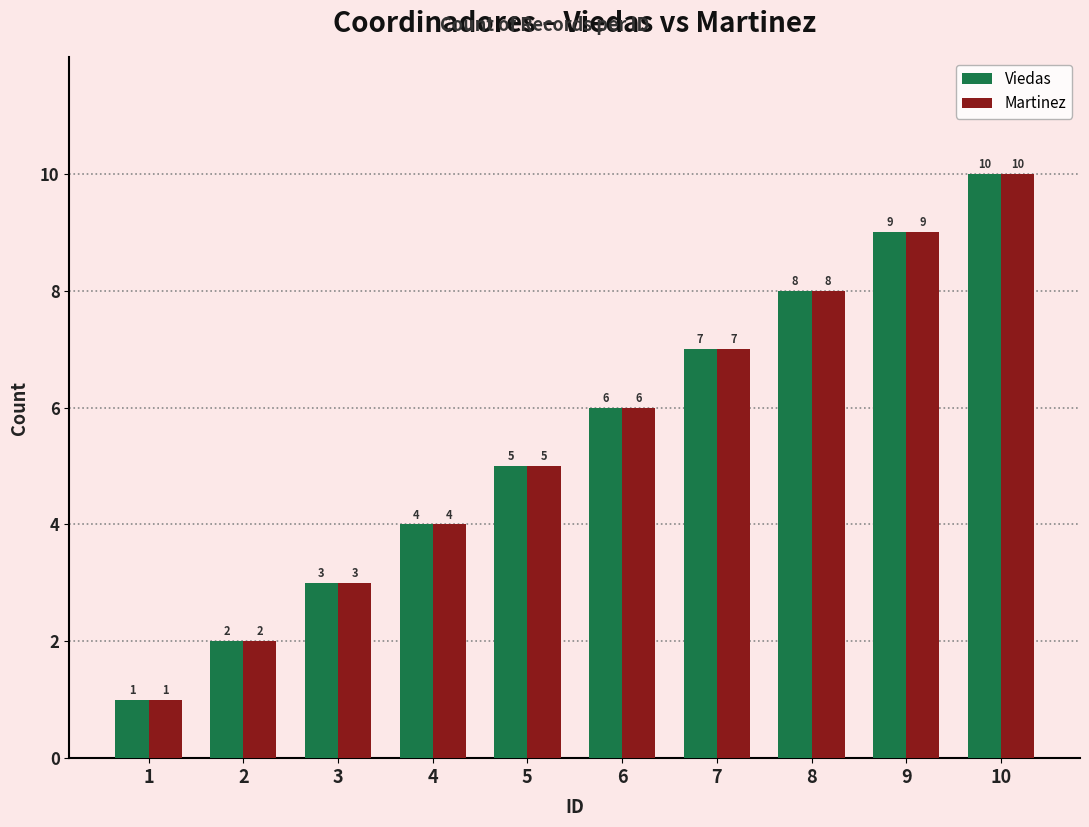

What are all the series names shown in the legend?

Viedas, Martinez